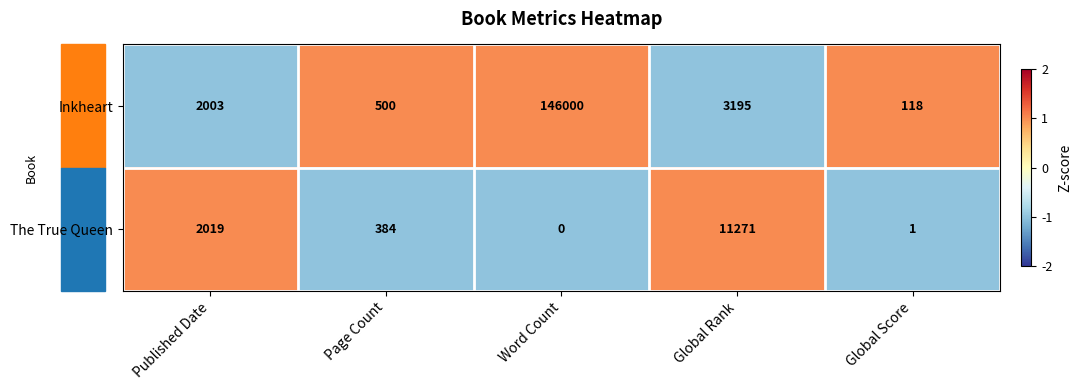

The value of Inkheart at Page Count is 164. True or false?

False